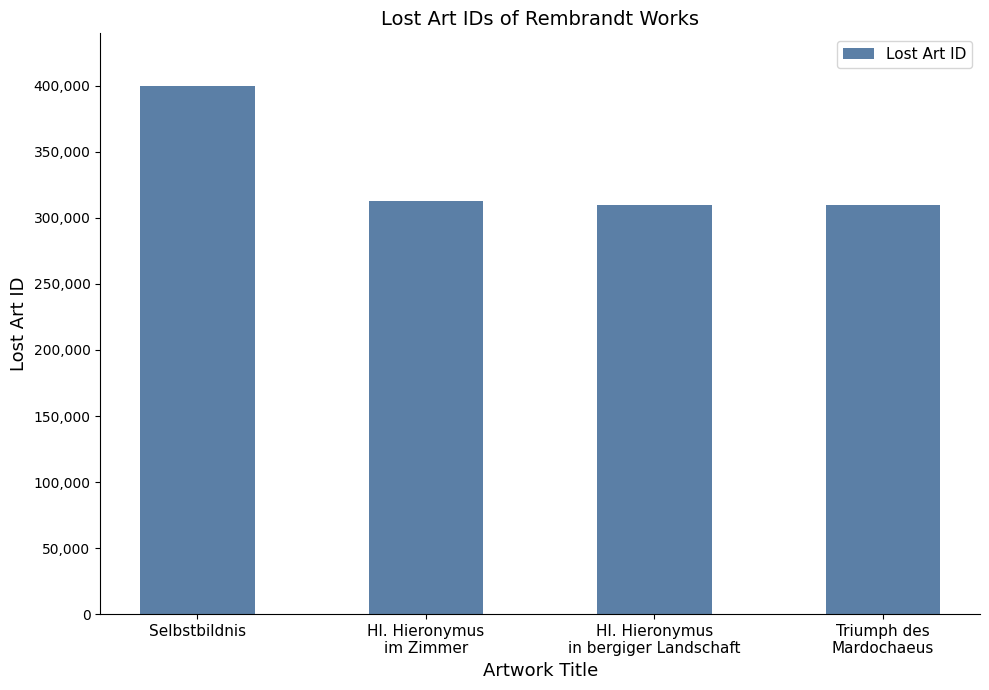

Is it true that the value at Hl. Hieronymus
im Zimmer is 484766?

False